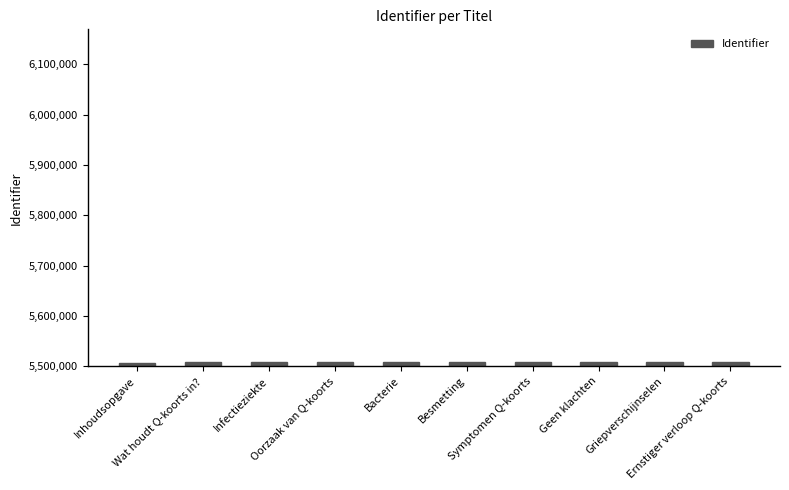

What is the label of the 9th bar from the left?

Griepverschijnselen